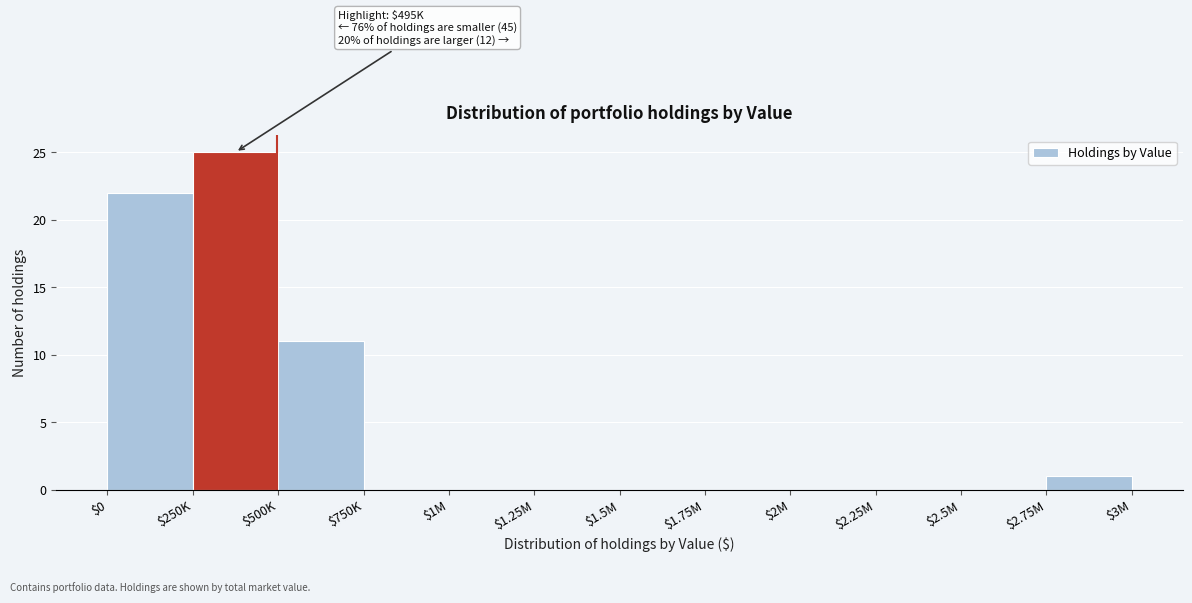

What is the sum of all values?

59